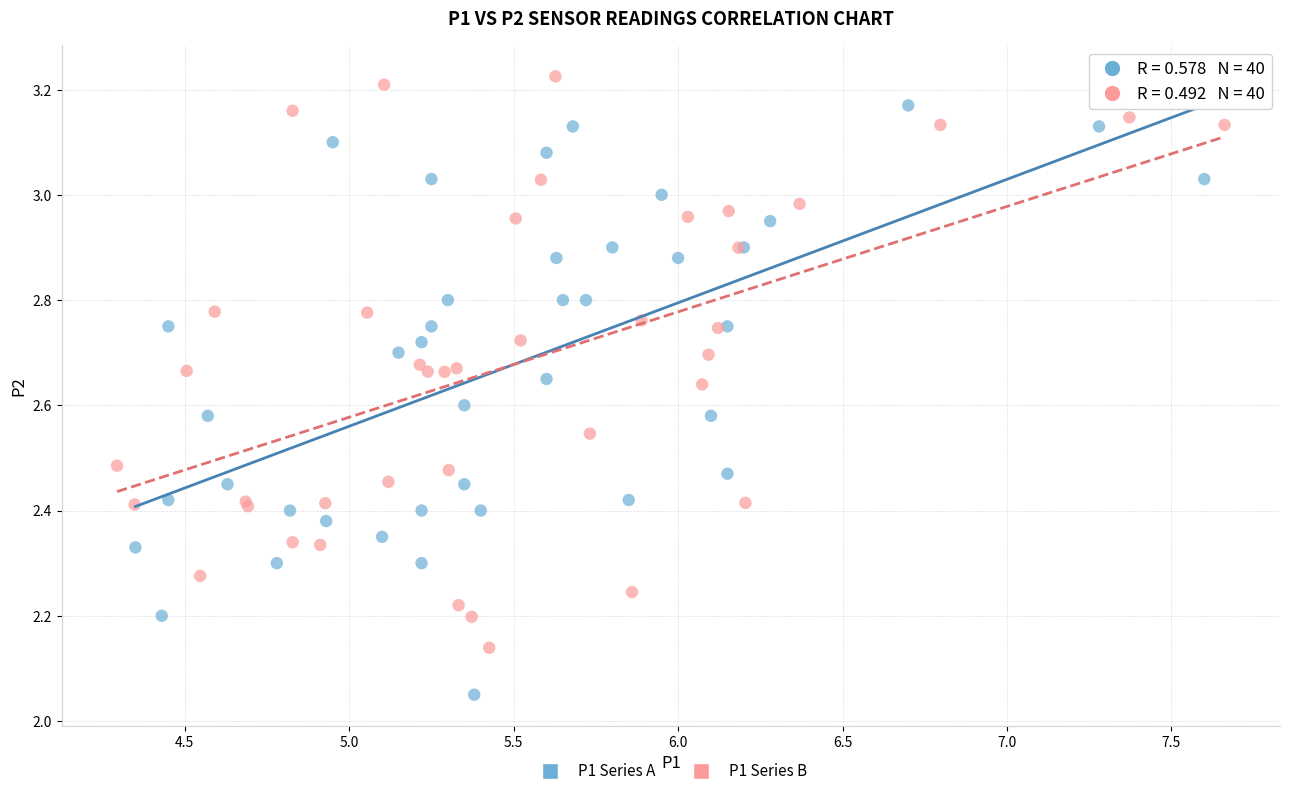

Which series contains the highest Y value?

P1 Series B